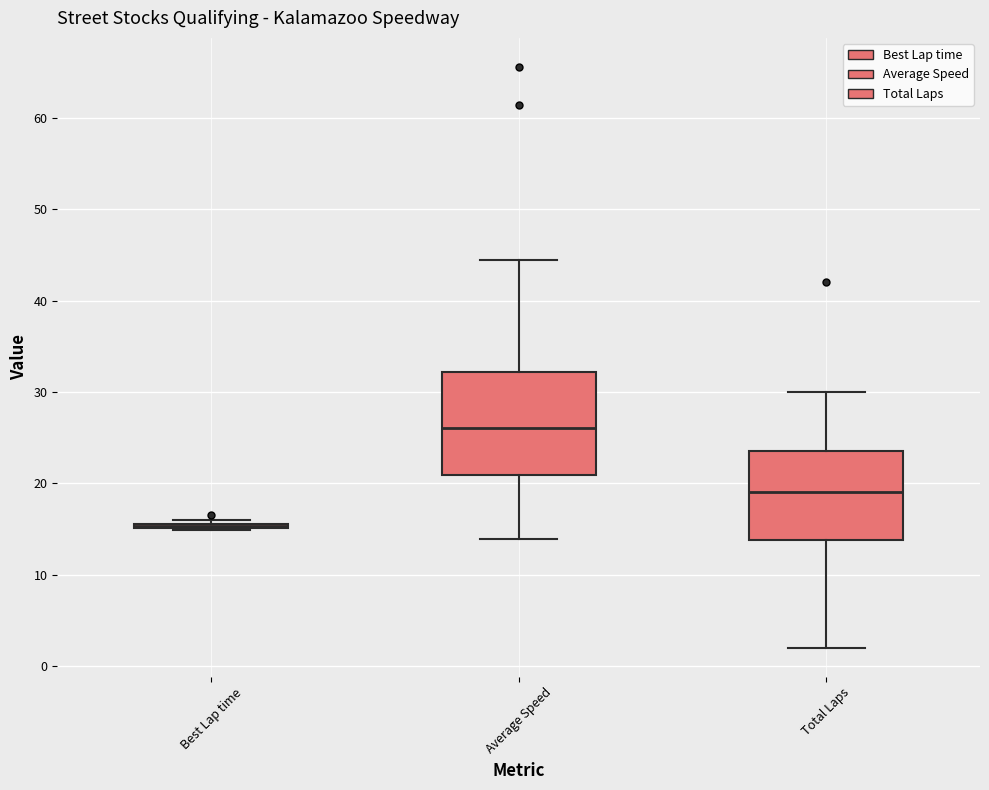

Reading left to right, transcribe this box plot: for each box, give where its median line is, the range the box spans, and where its two whiskers end, as read against the y-axis. The values are not printed on the chart, so give them approximately, as read against the axis.

Best Lap time: box collapsed to a line at 15, whiskers 15 to 16
Average Speed: median 26, box 21 to 32, whiskers 14 to 44
Total Laps: median 19, box 14 to 24, whiskers 2 to 30